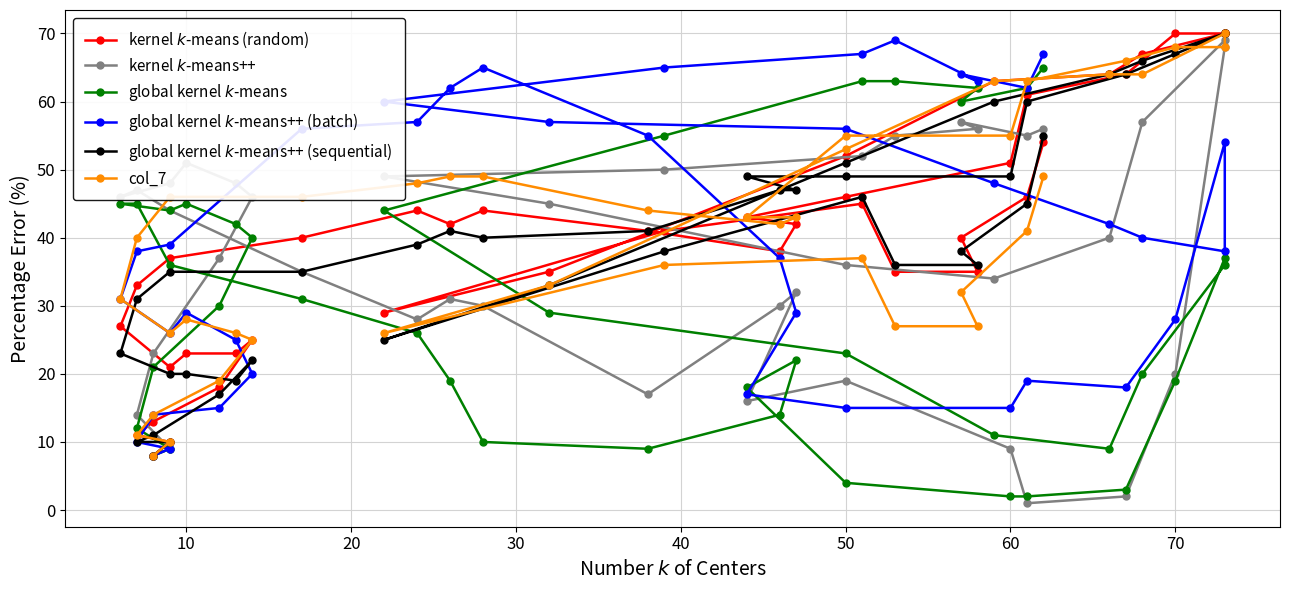

Where is the first local maximum for global kernel $k$-means?

10